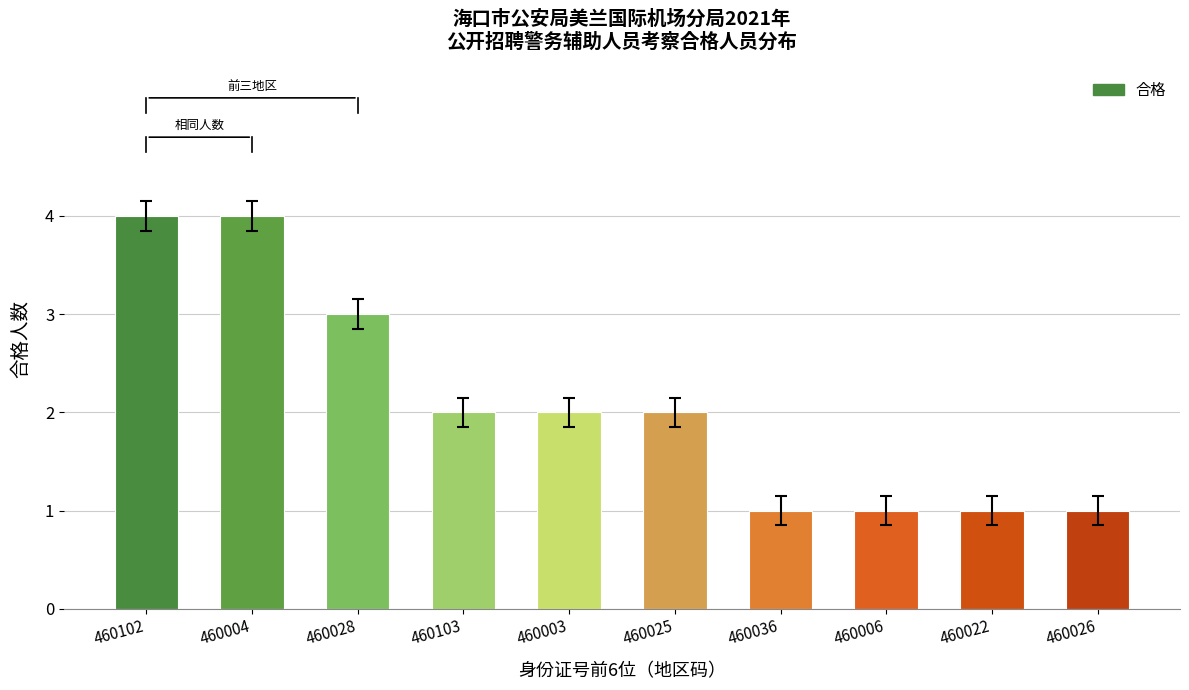

What is the greatest value displayed?

4